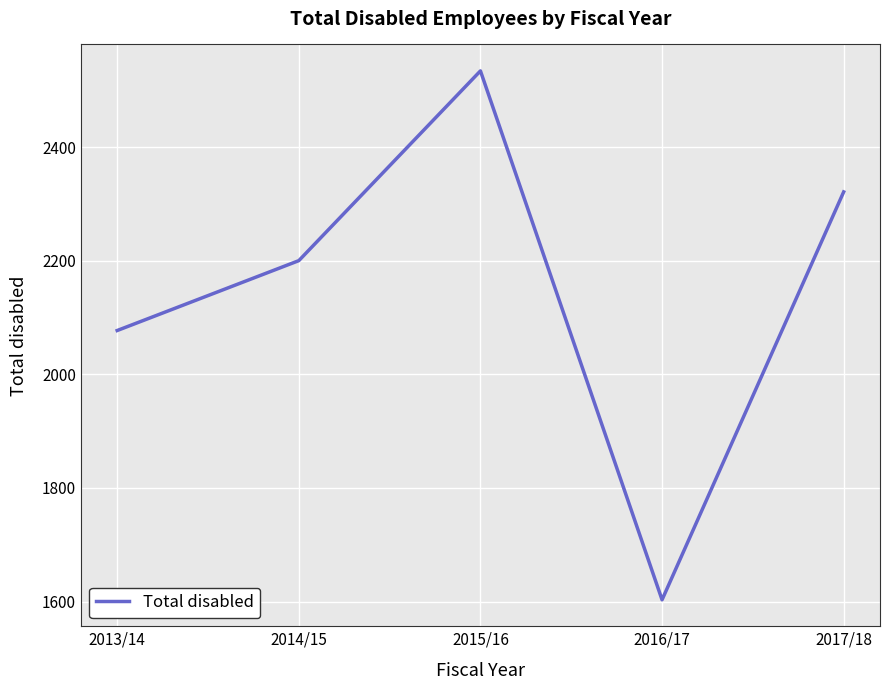

What is the average value?

2147